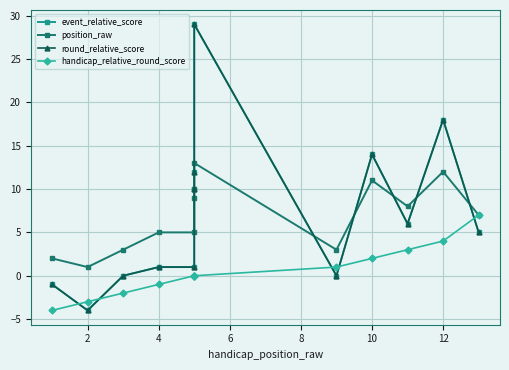

Count the number of data series in this chart.

4